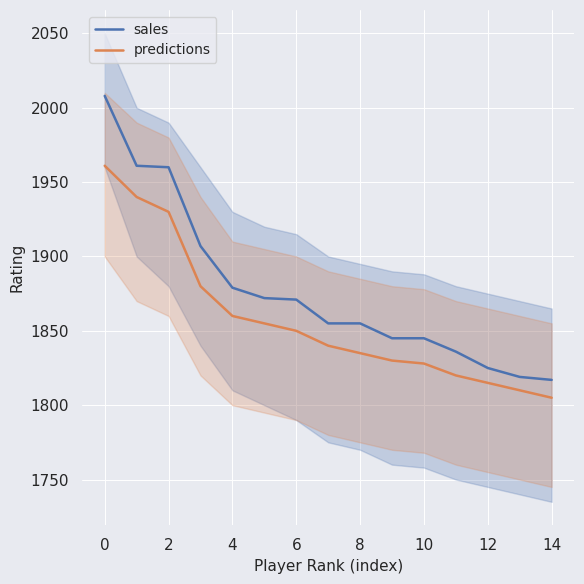

Which has a higher value, 14 or 12?

12